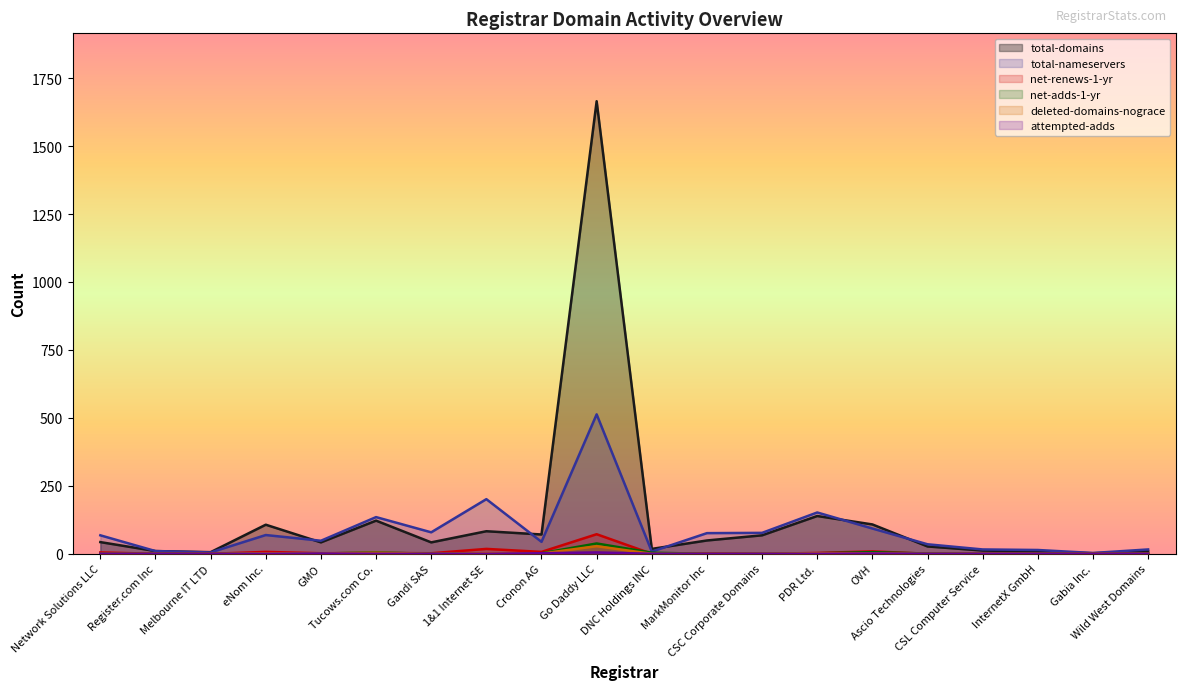

The value of attempted-adds at PDR Ltd. is -3. True or false?

False